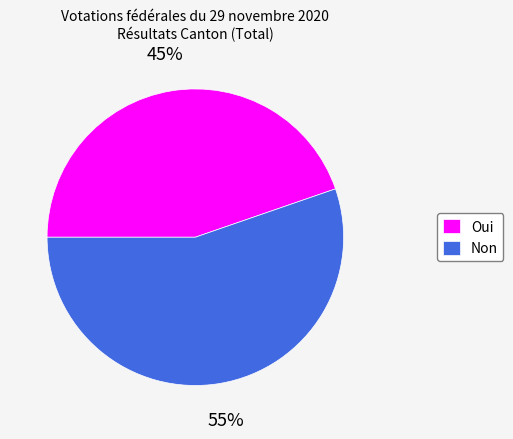

Which has a higher value, Non or Oui?

Non